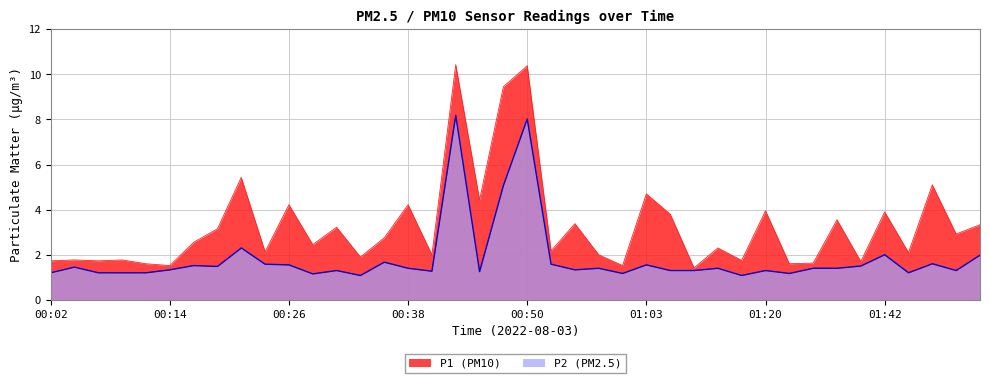

Is it true that P1 equals 1.4 at 01:14?

False